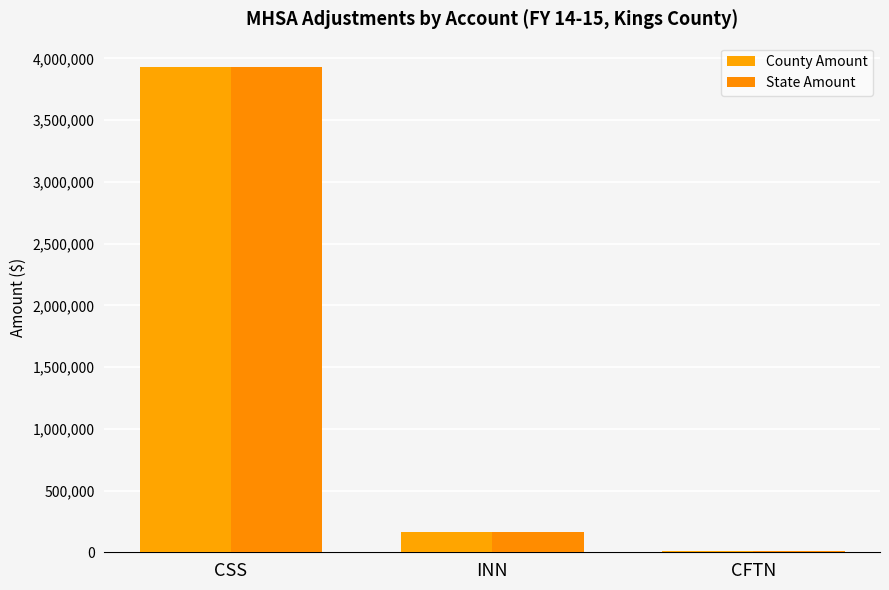

At which label is County Amount closest to 1971612?

INN